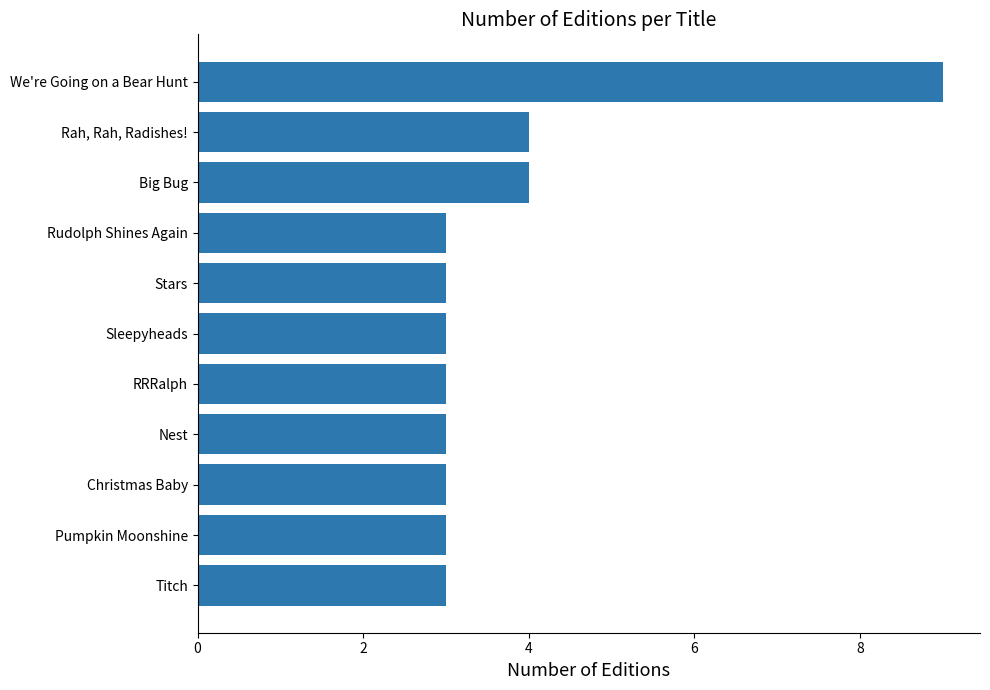

How many data points does each series have?

11